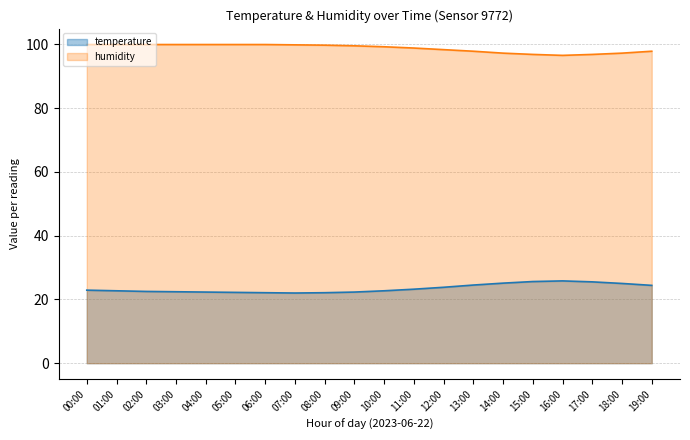

True or false: temperature has a value of 22.3 at 04:00.

True